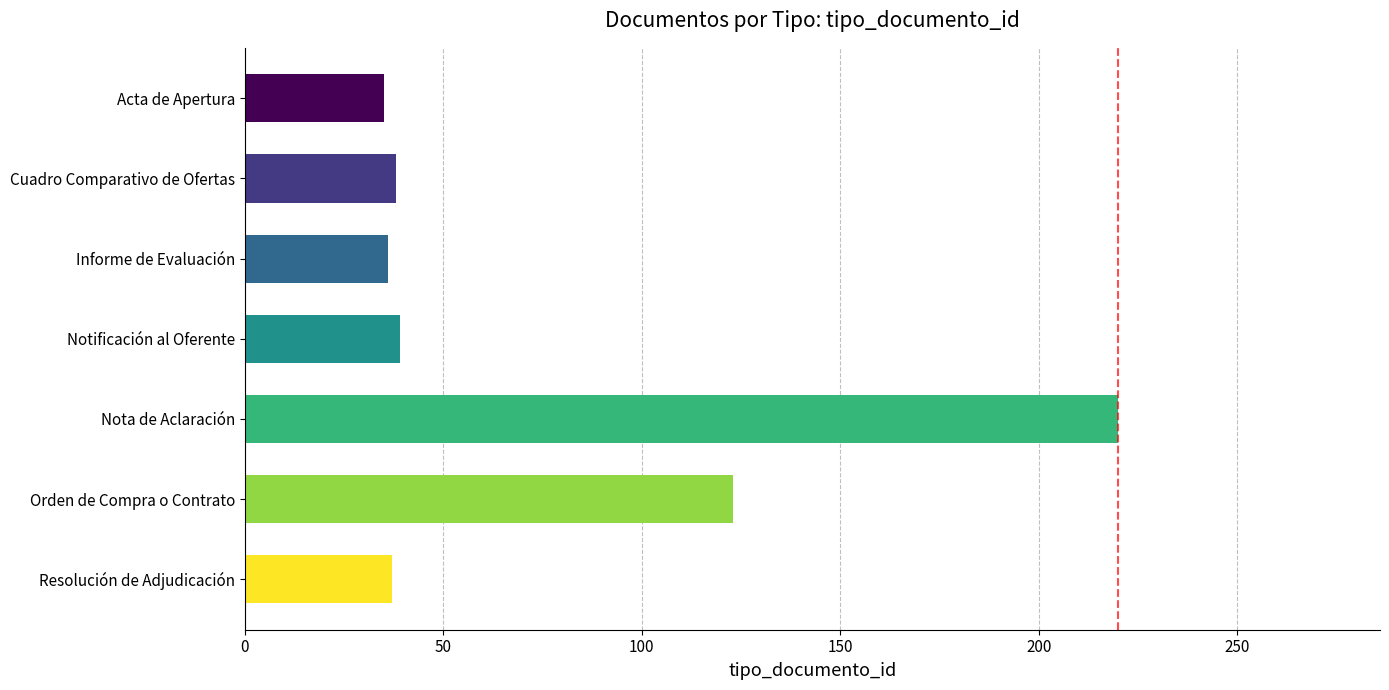

What is the minimum value shown in the chart?

35